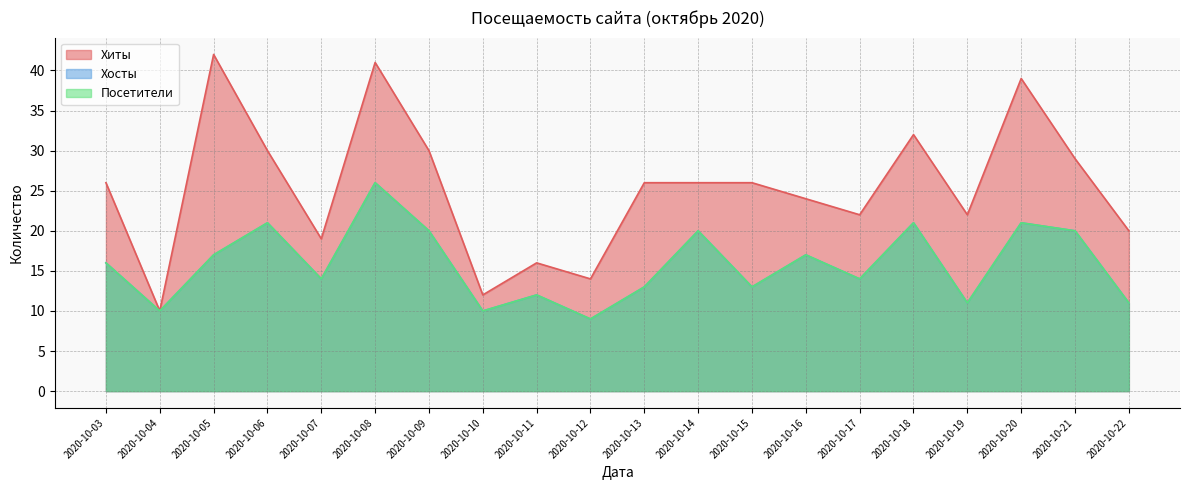

What is the approximate value of Посетители at 2020-10-05, to the nearest 5?

15